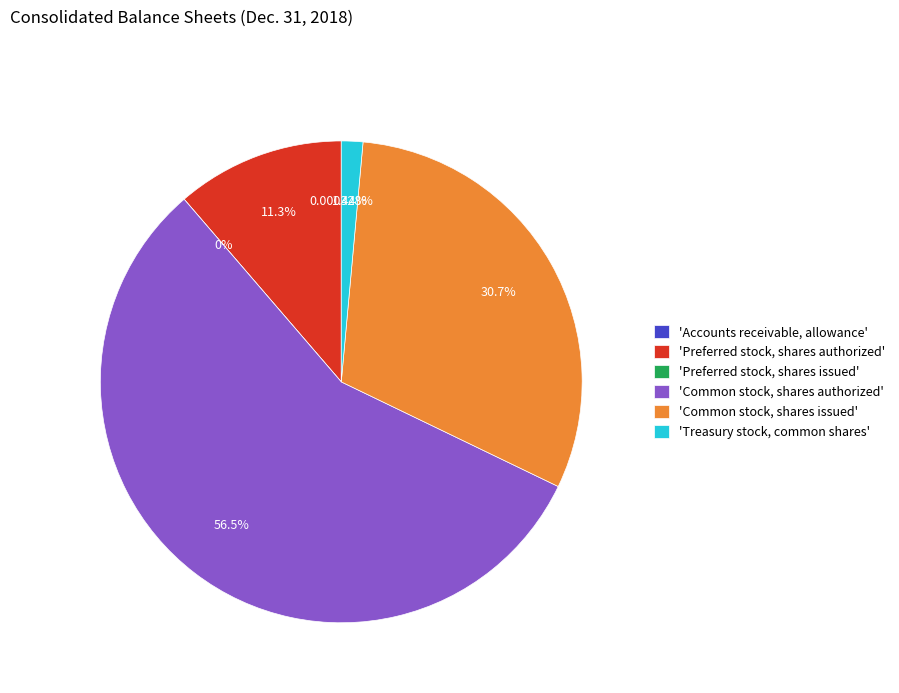

Is the sum of Preferred stock, shares authorized and Common stock, shares authorized greater than half?

Yes